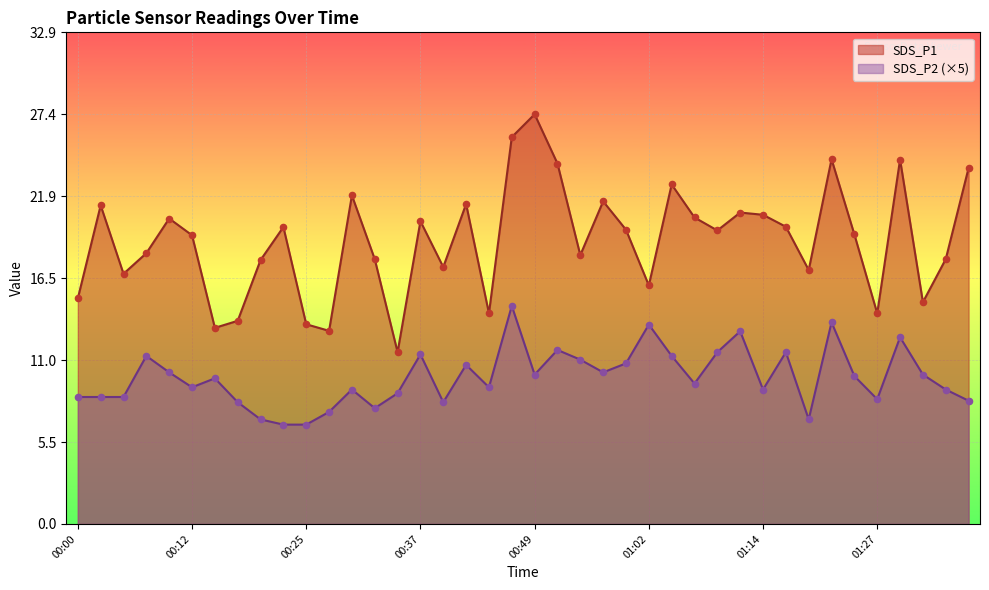

Which series has the largest total across all categories?

SDS_P1